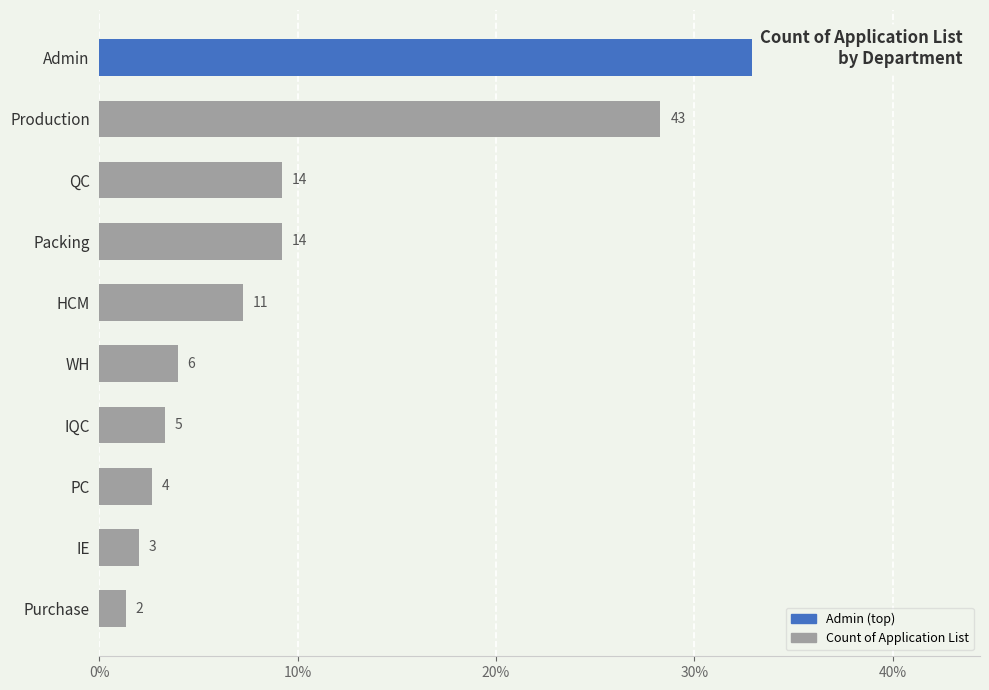

Are the bars horizontal?

Yes